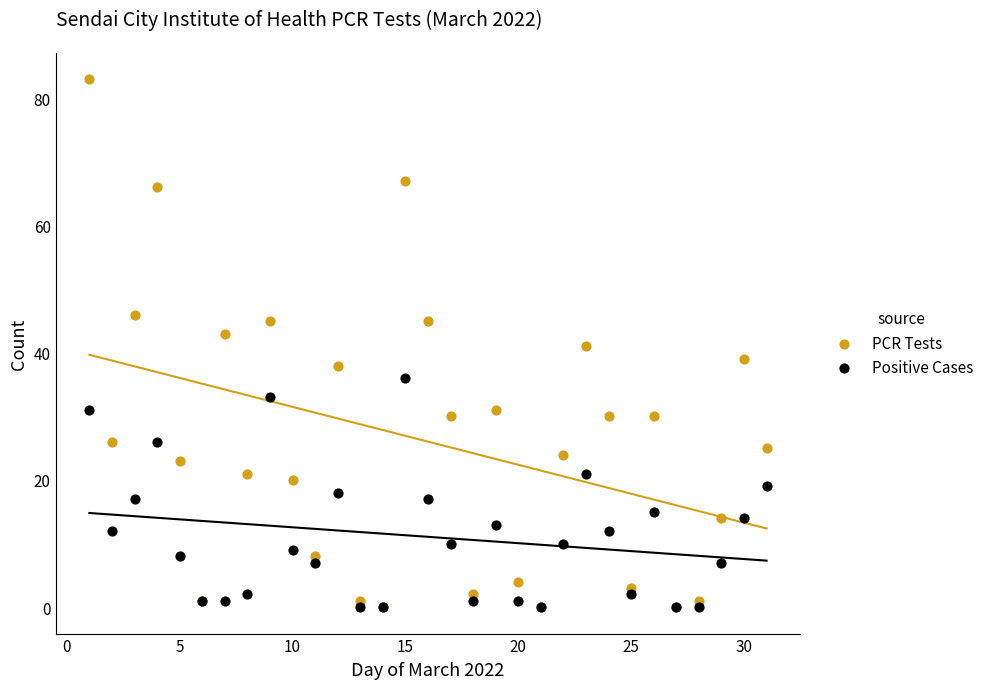

What are all the series names shown in the legend?

PCR Tests, Positive Cases